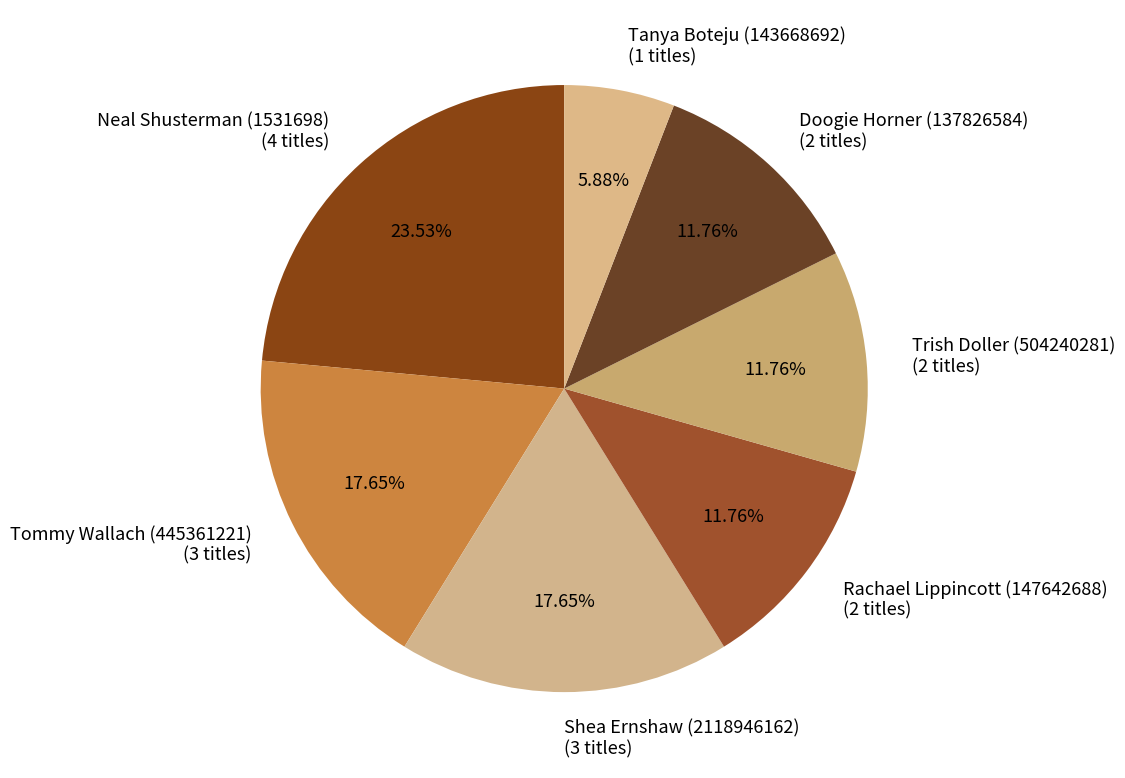

Is it true that Tanya Boteju (143668692) is 1% of the pie?

False